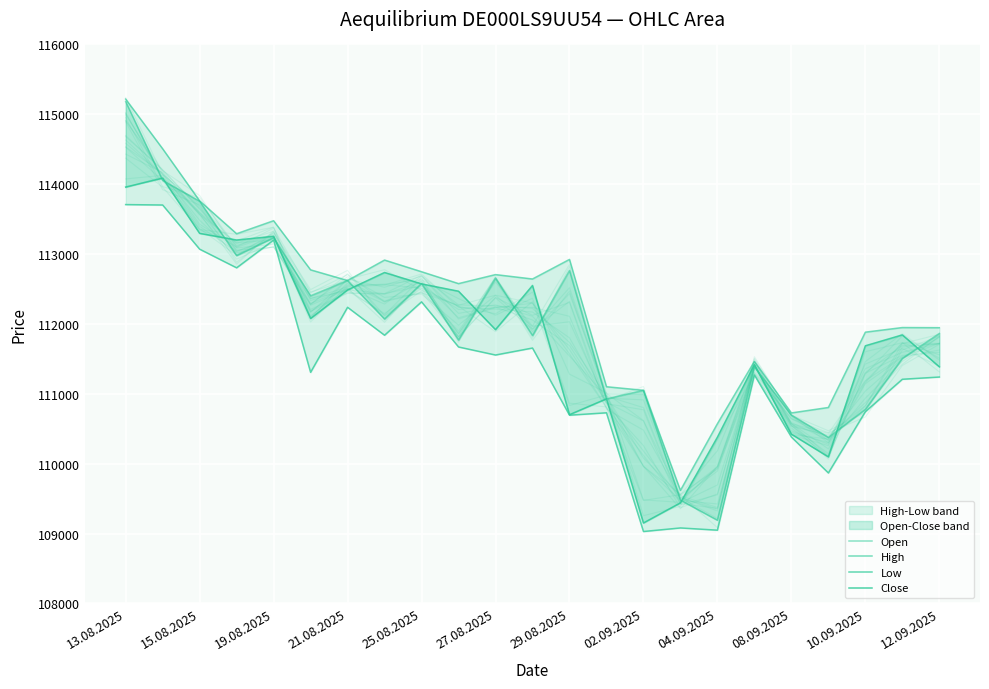

What are all the series names shown in the legend?

Open, High, Low, Close